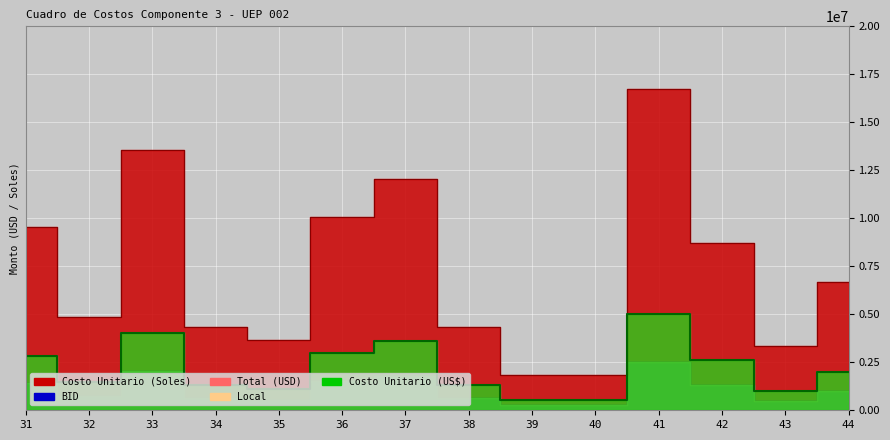

Which has a higher value, 37 or 36?

37